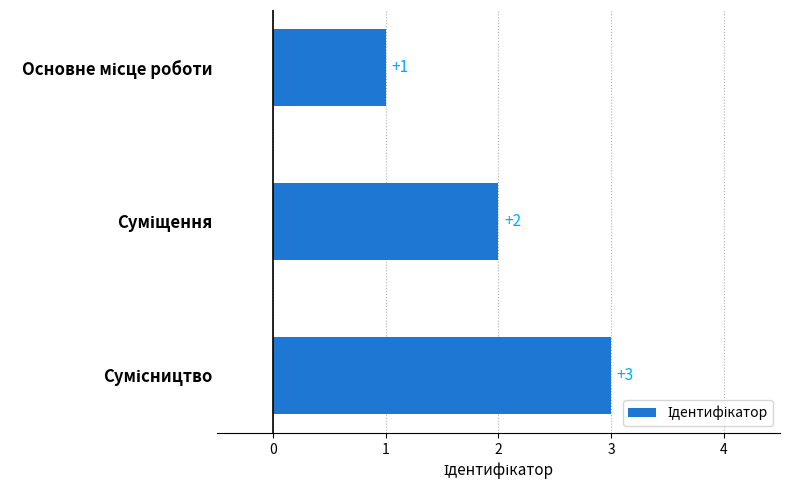

What is the maximum value shown in the chart?

3